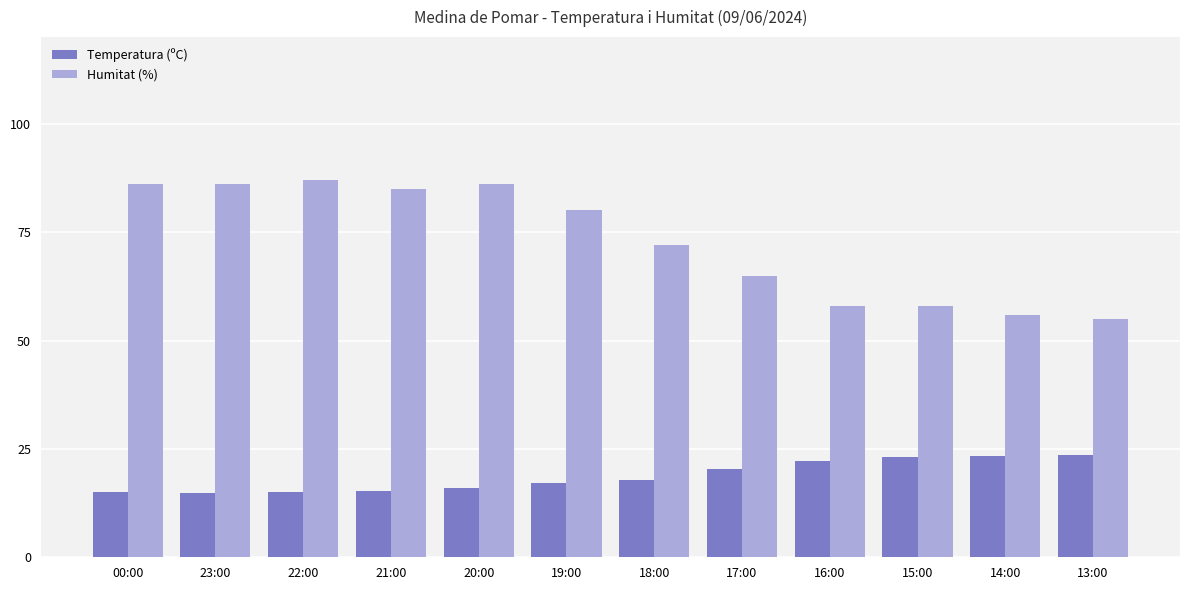

What is the difference between the second highest and minimum values in the Humitat (%) series?

31.0